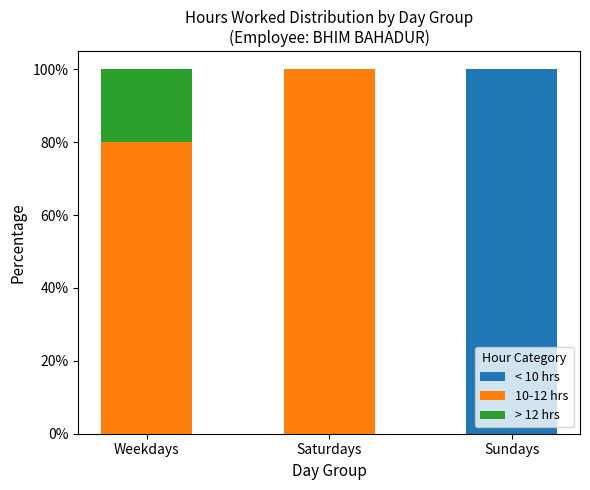

Reading left to right, what are the values for < 10 hrs?

Weekdays=0	Saturdays=0	Sundays=100